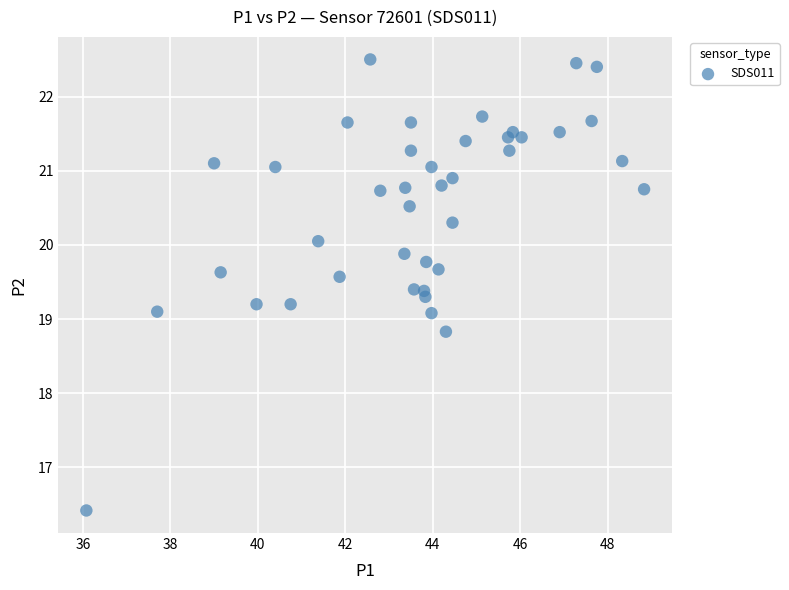

What is the range of X values (max minus min)?

12.8